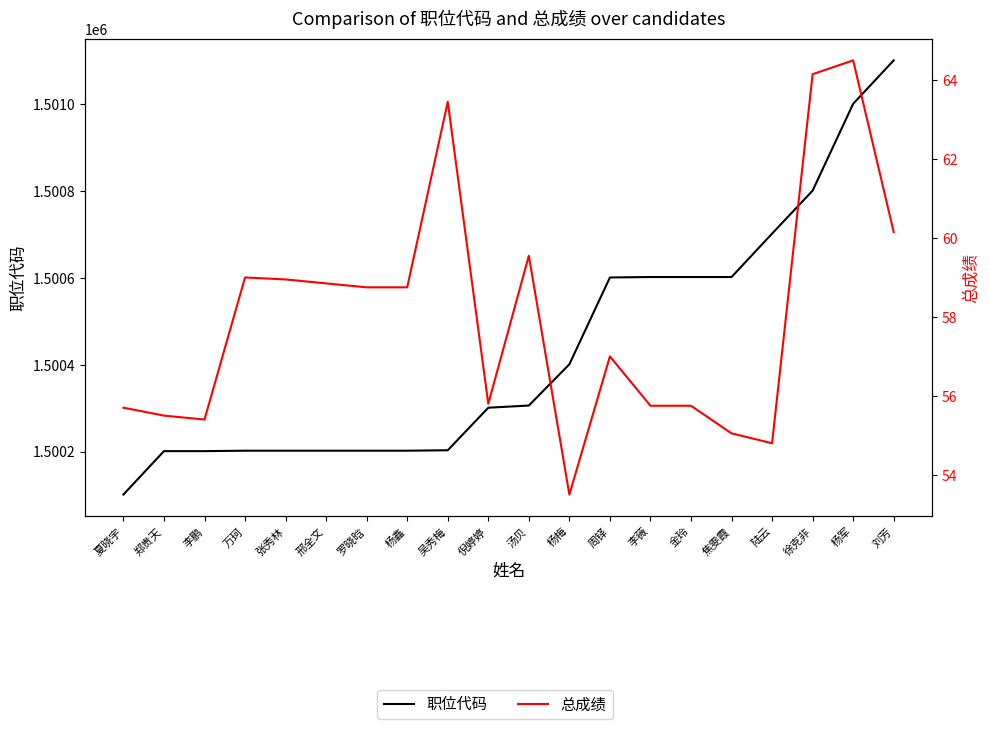

Which label corresponds to the largest value in the chart?

刘芳